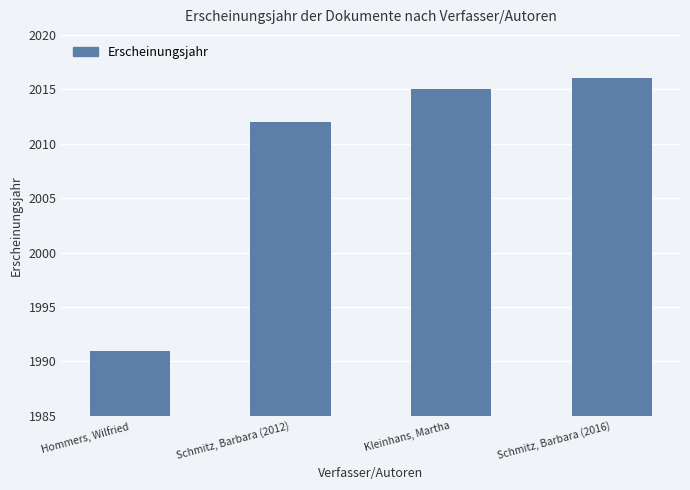

What is the approximate value at Schmitz, Barbara (2016), to the nearest 10?

2020